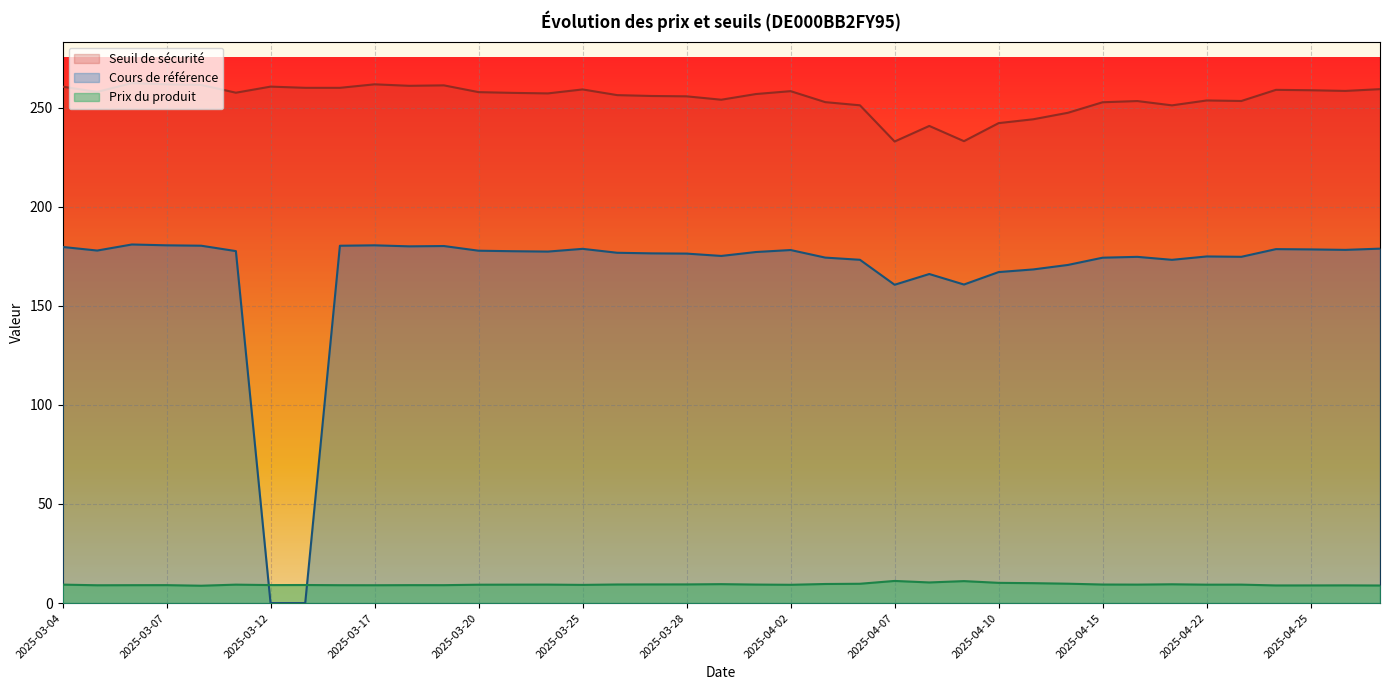

Rank the categories by Prix du produit value from highest to lowest.

2025-04-07, 2025-04-09, 2025-04-08, 2025-04-10, 2025-04-11, 2025-04-14, 2025-04-04, 2025-04-03, 2025-03-31, 2025-04-17, 2025-03-28, 2025-03-27, 2025-03-26, 2025-04-15, 2025-04-01, 2025-04-16, 2025-03-24, 2025-04-23, 2025-03-04, 2025-03-21, 2025-03-11, 2025-04-22, 2025-03-20, 2025-04-02, 2025-03-25, 2025-03-13, 2025-03-12, 2025-03-18, 2025-03-07, 2025-03-19, 2025-03-06, 2025-03-14, 2025-03-17, 2025-03-05, 2025-04-28, 2025-04-25, 2025-04-24, 2025-04-29, 2025-03-10